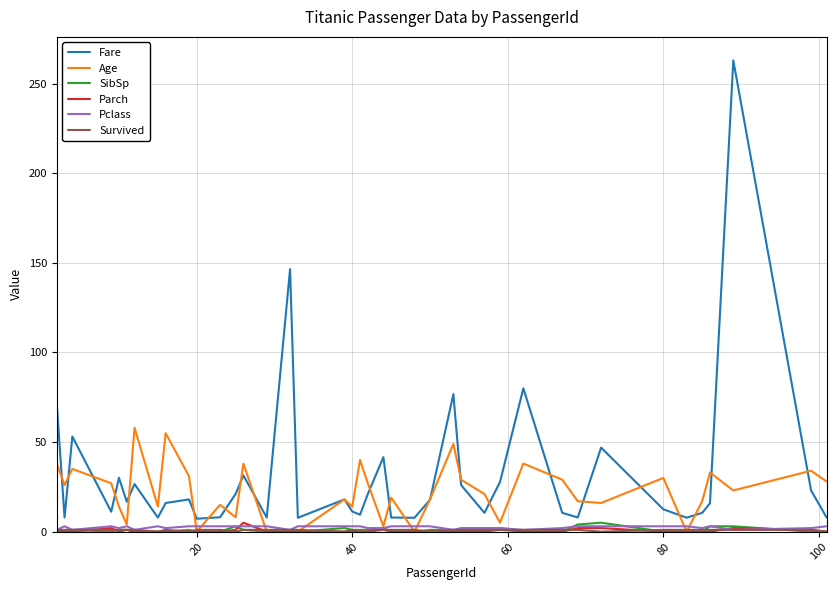

True or false: Parch and Fare cross at least once.

False